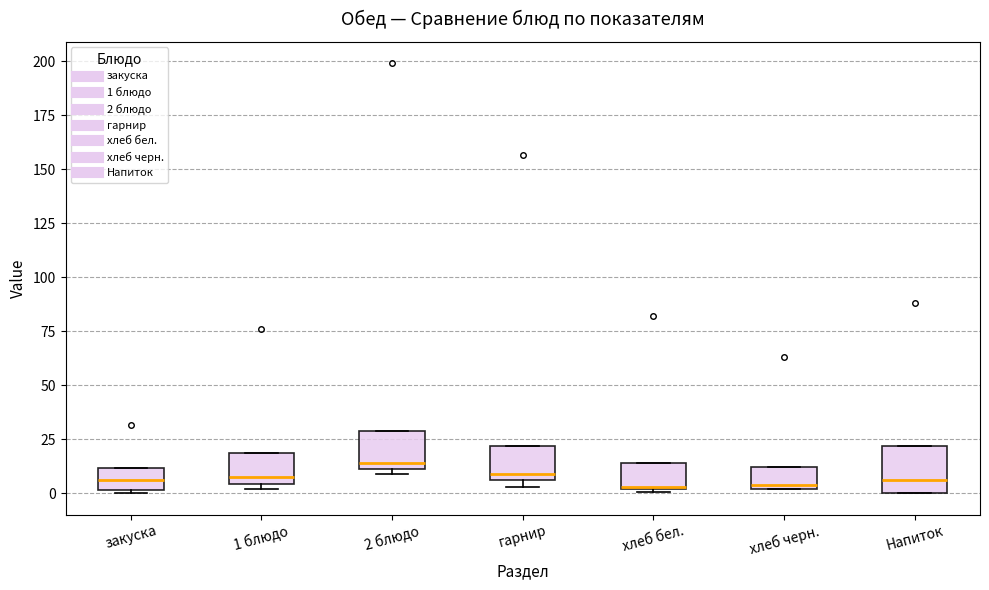

Reading left to right, read every box against the y-axis: the position of its median line, the range the box covers, and the ends of its whiskers. The values are not printed on the chart, so give them approximately, as read against the axis.

закуска: median 5, box 0 to 10, whiskers 0 to 10
1 блюдо: median 10, box 5 to 20, whiskers 0 to 20
2 блюдо: median 15, box 10 to 30, whiskers 10 (just below the box's lower edge) to 30
гарнир: median 10, box 5 to 20, whiskers 5 (just below the box's lower edge) to 20
хлеб бел.: median 5, box 0 to 15, whiskers 0 to 15
хлеб черн.: median 5, box 0 to 10, whiskers 0 to 10
Напиток: median 5, box 0 to 20, whiskers 0 to 20